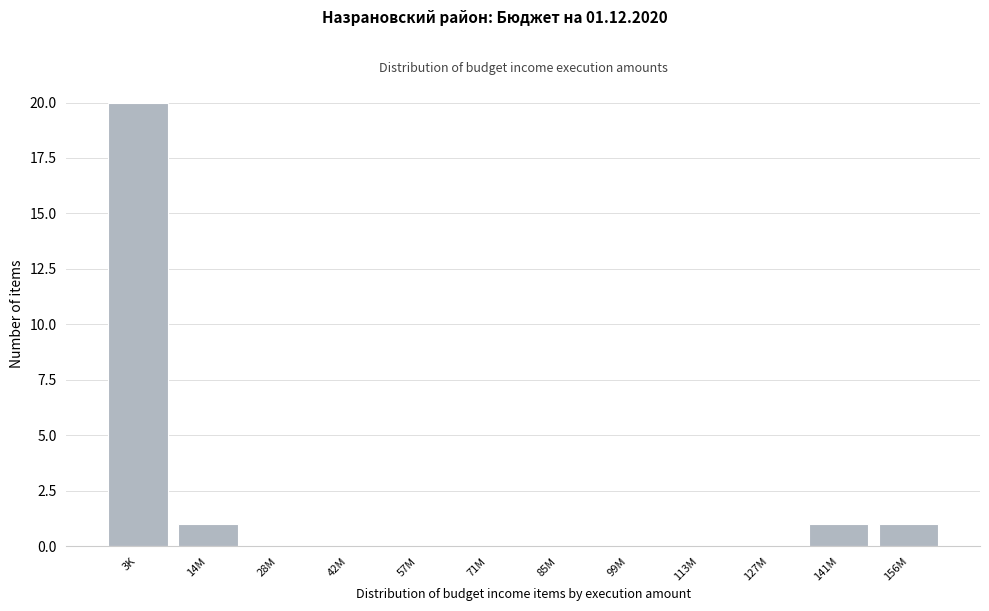

Reading left to right, what are all the values shown in this chart?

3K=20	14M=1	28M=0	42M=0	57M=0	71M=0	85M=0	99M=0	113M=0	127M=0	141M=1	156M=1